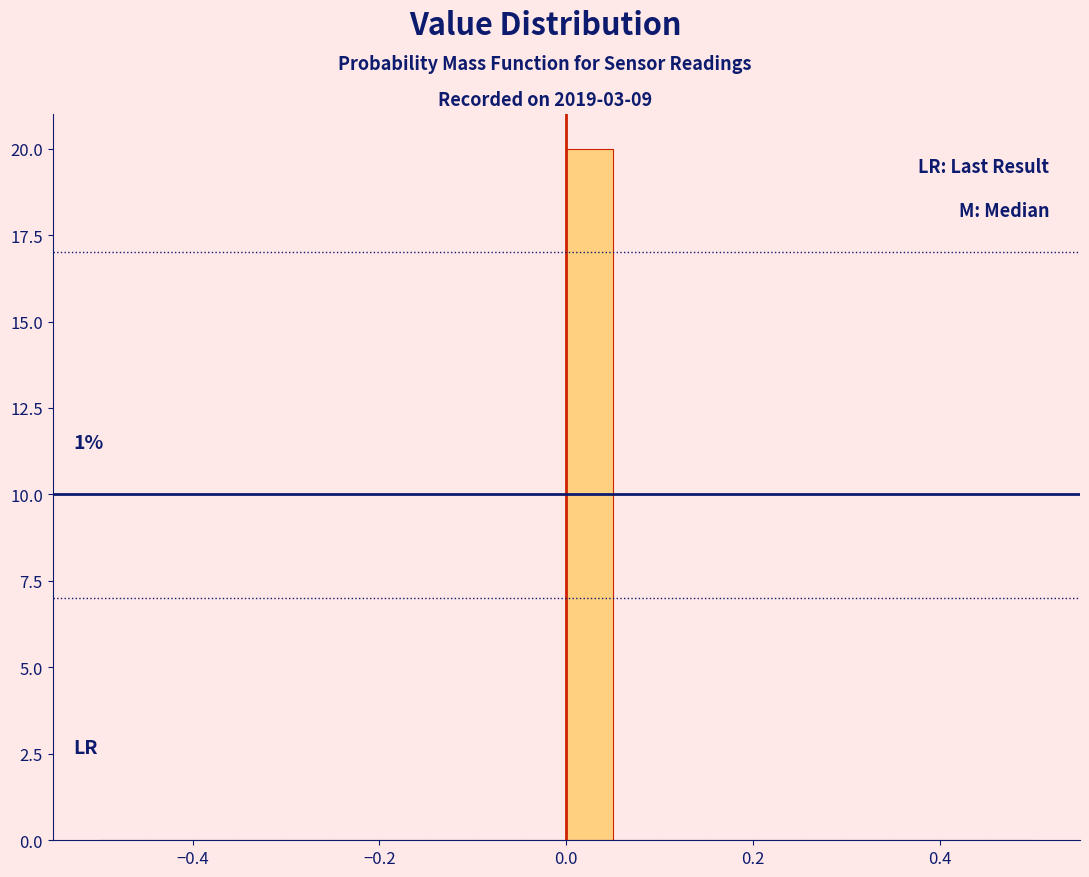

Read against the x-axis, roughly where is the centre of the tallest bar?

0.02